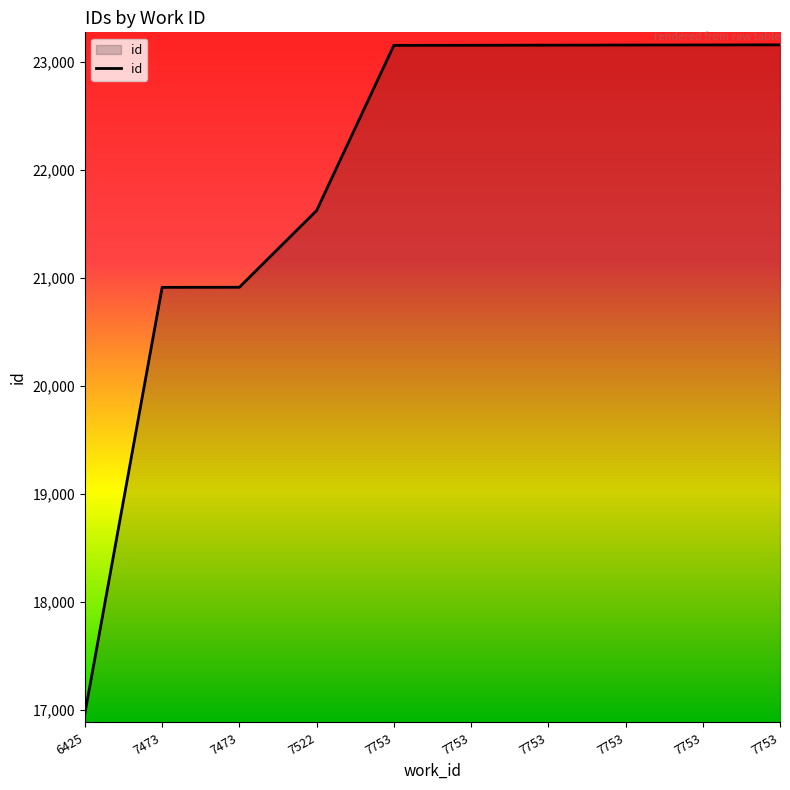

What is the difference between the values at 7753 and 6425?

6187